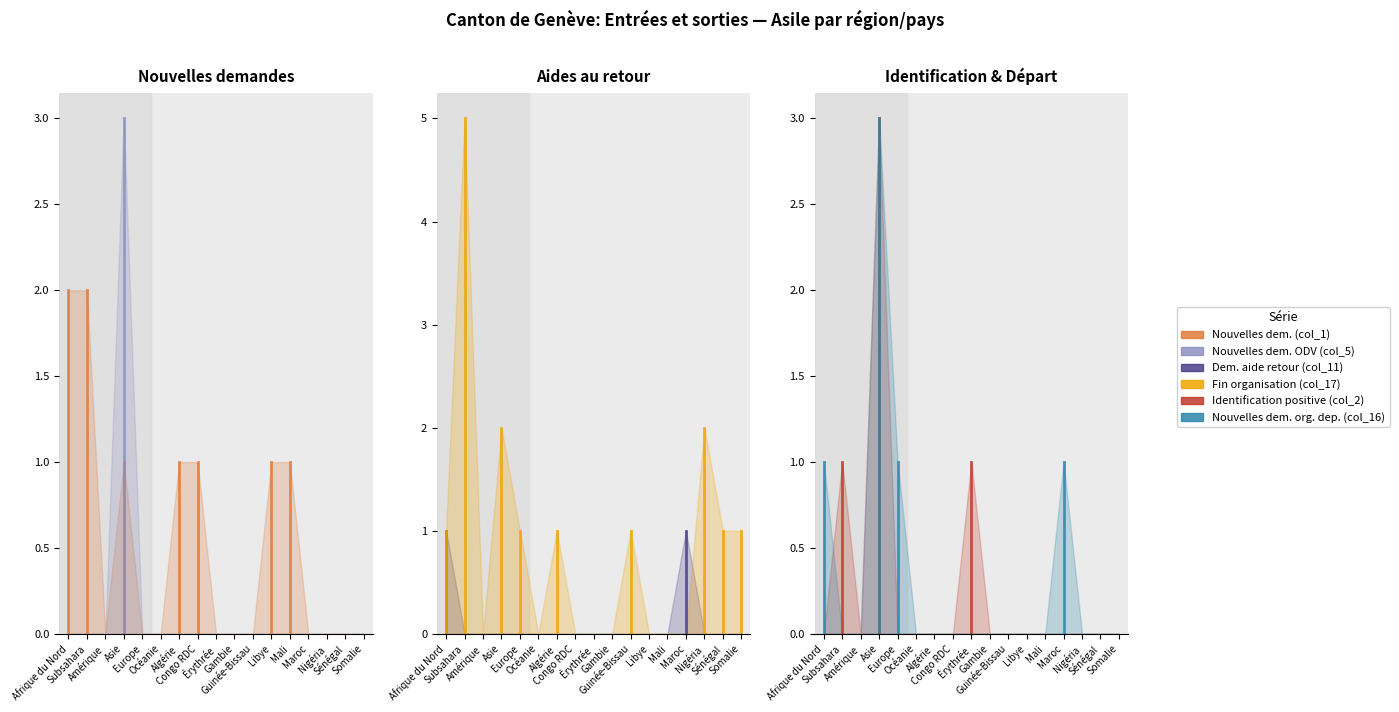

What are all the series names shown in the legend?

Nouvelles dem. (col_1), Nouvelles dem. ODV (col_5), Dem. aide retour (col_11), Fin organisation (col_17), Identification positive (col_2), Nouvelles dem. org. dep. (col_16)